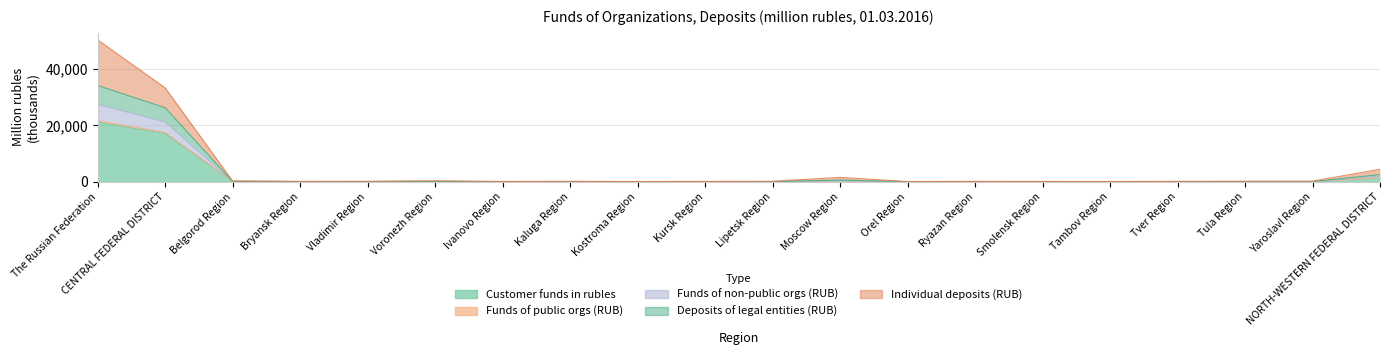

How many categories are shown in the chart?

20